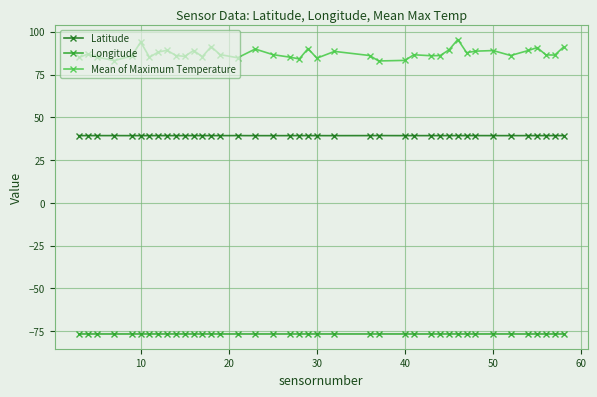

Is this an area chart (filled region under the line)?

No